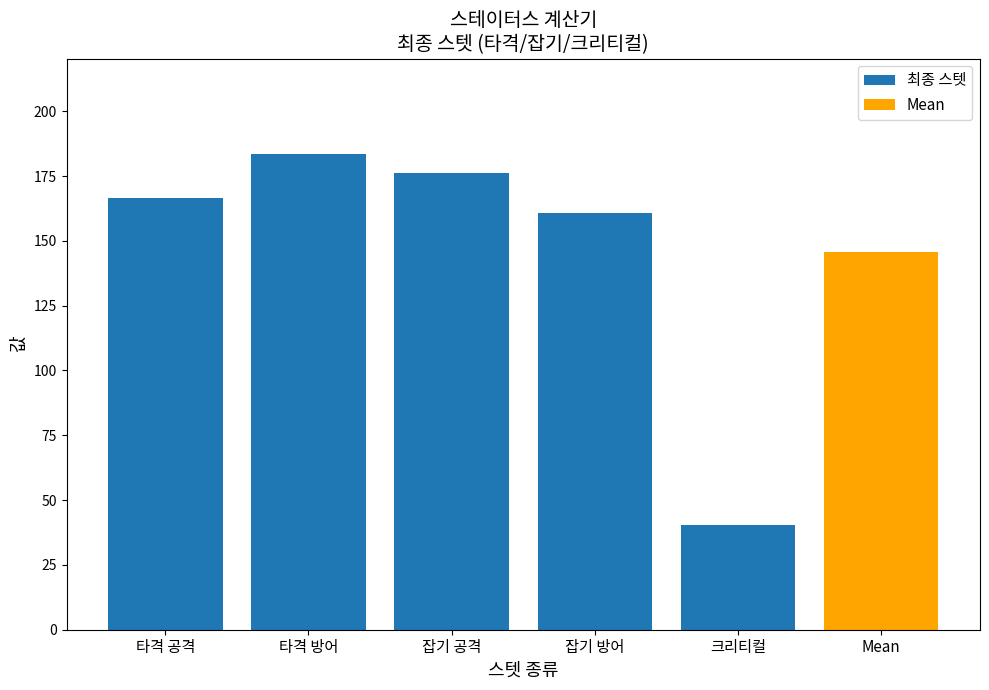

What is the sum of all values?

727.8